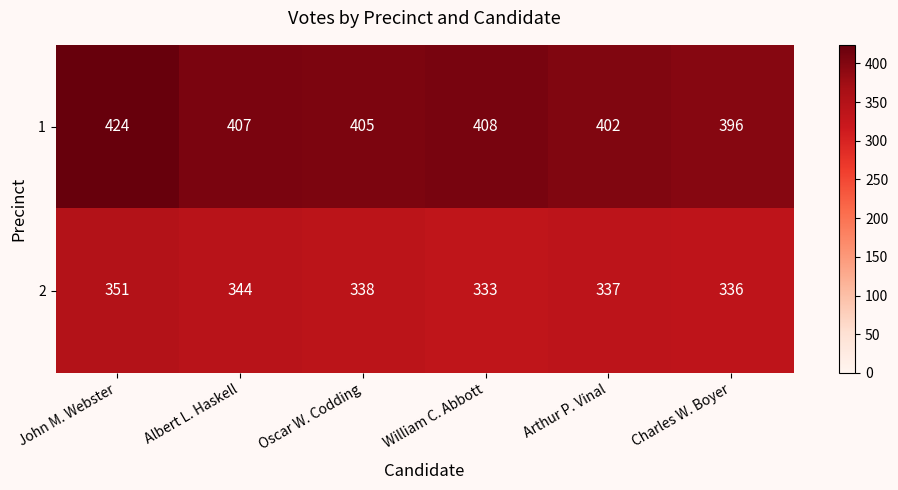

True or false: 2 has a value of 126 at Albert L. Haskell.

False